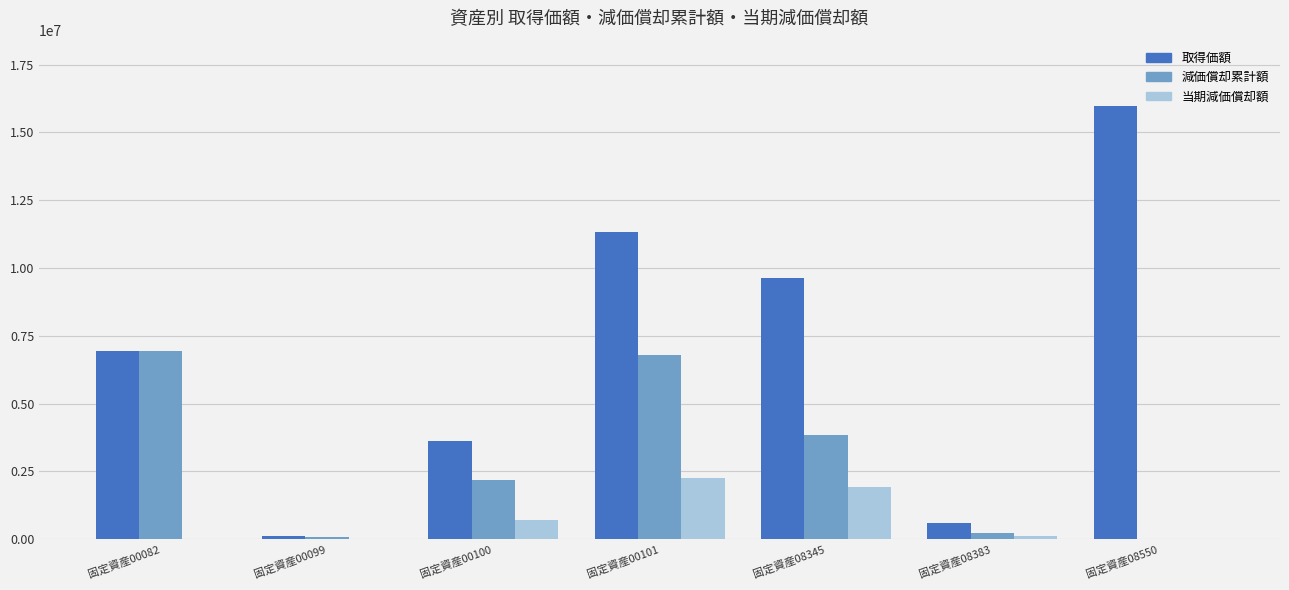

Between 固定資産00082 and 固定資産08550, which series saw the biggest shift?

取得価額